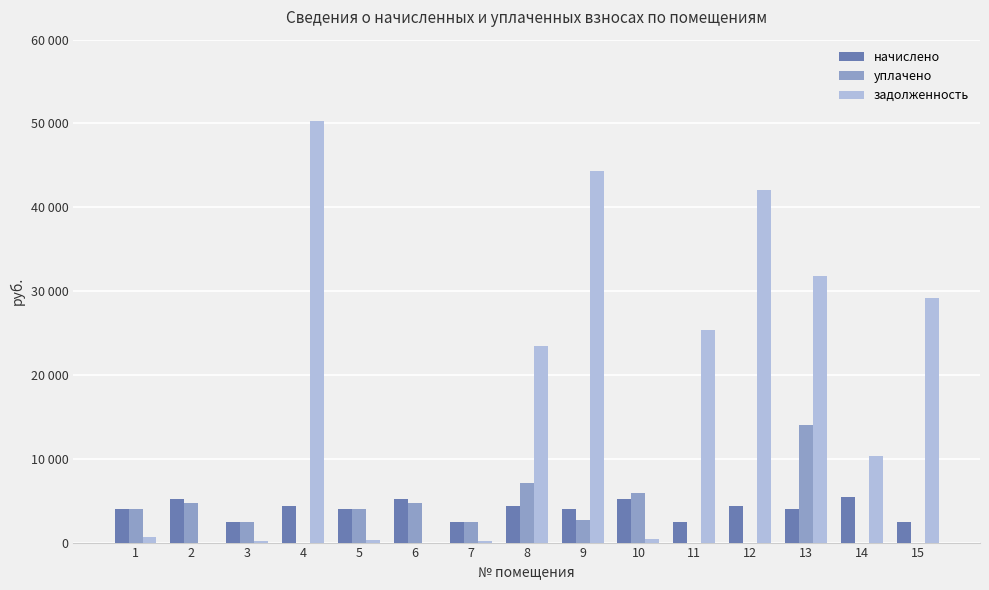

Which series has the largest range (max minus min)?

задолженность